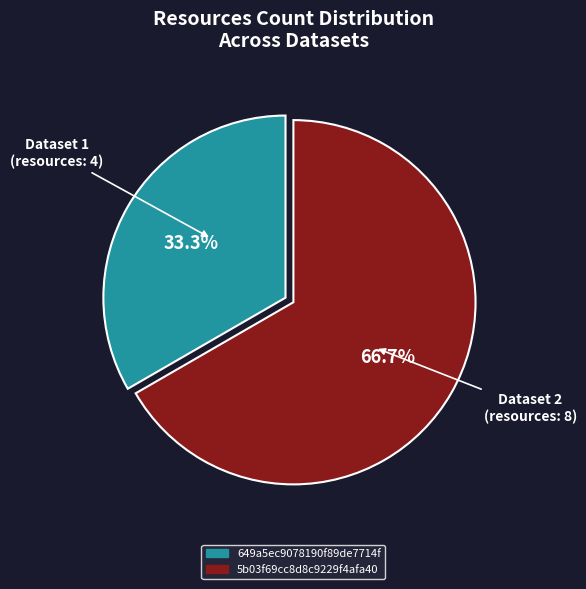

To the nearest percent, what portion does 649a5ec9078190f89de7714f represent?

33%